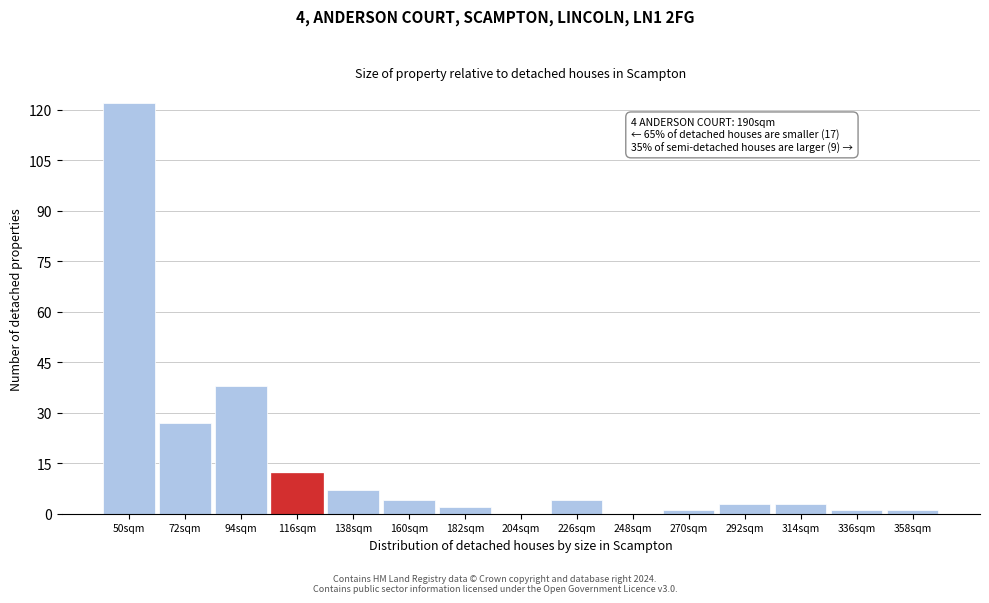

Reading left to right, what are all the values shown in this chart?

50sqm=122	72sqm=27	94sqm=38	116sqm=12	138sqm=7	160sqm=4	182sqm=2	204sqm=0	226sqm=4	248sqm=0	270sqm=1	292sqm=3	314sqm=3	336sqm=1	358sqm=1